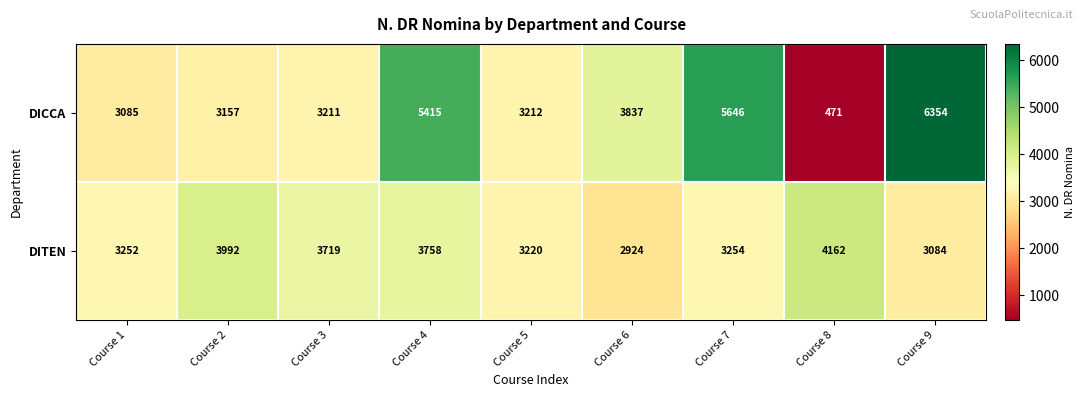

What is the smallest value displayed?

471